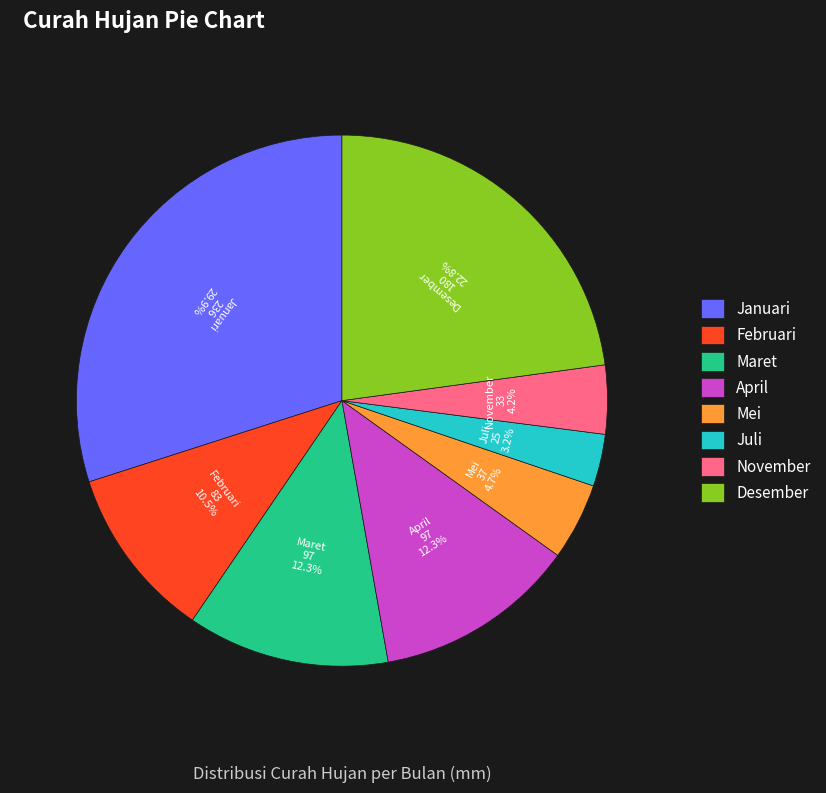

The Februari slice represents 17% of the pie. True or false?

False